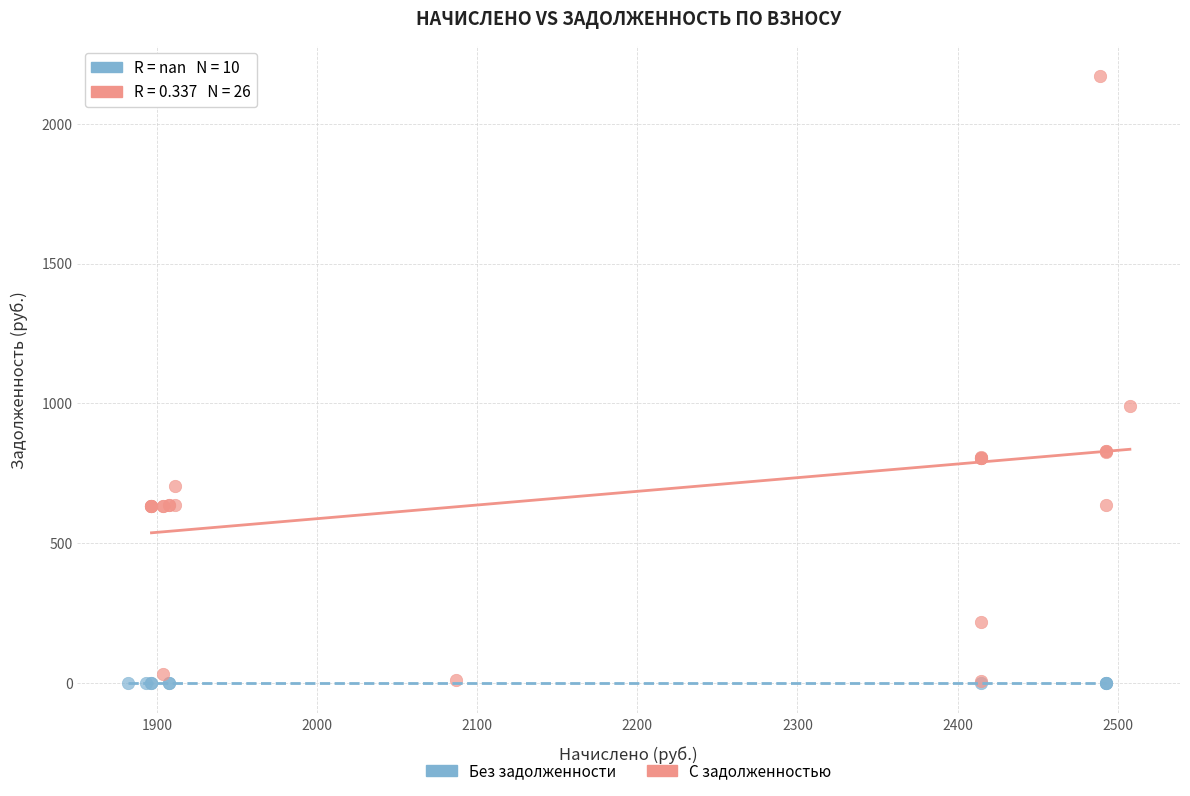

Which series reaches the maximum Y coordinate?

С задолженностью